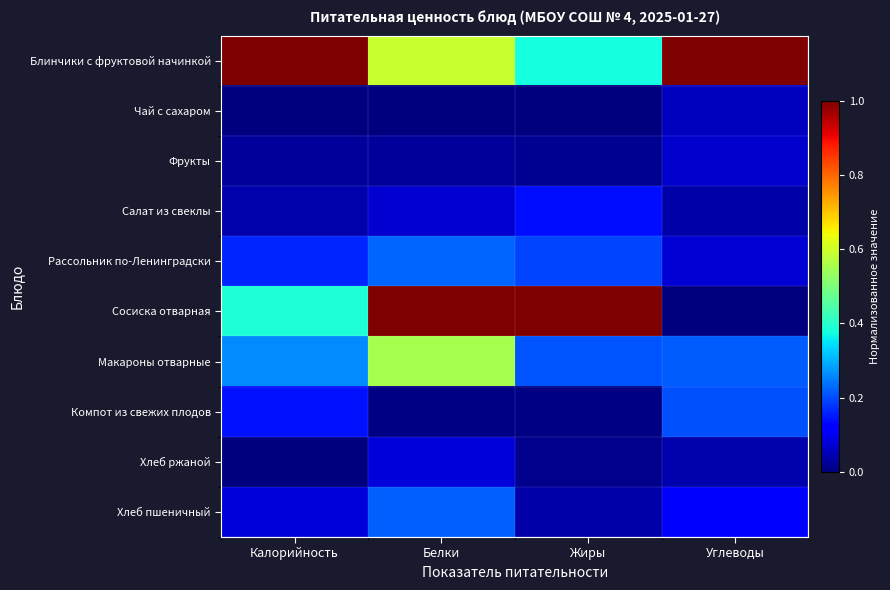

At which category is the sum across all series the highest?

Белки